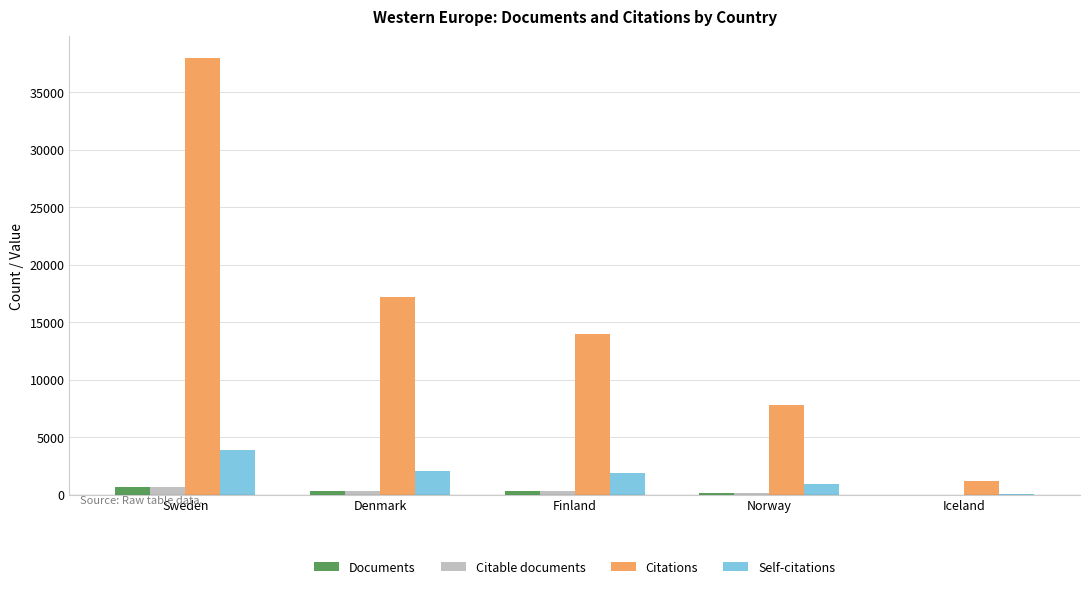

At which category is the sum across all series the highest?

Sweden